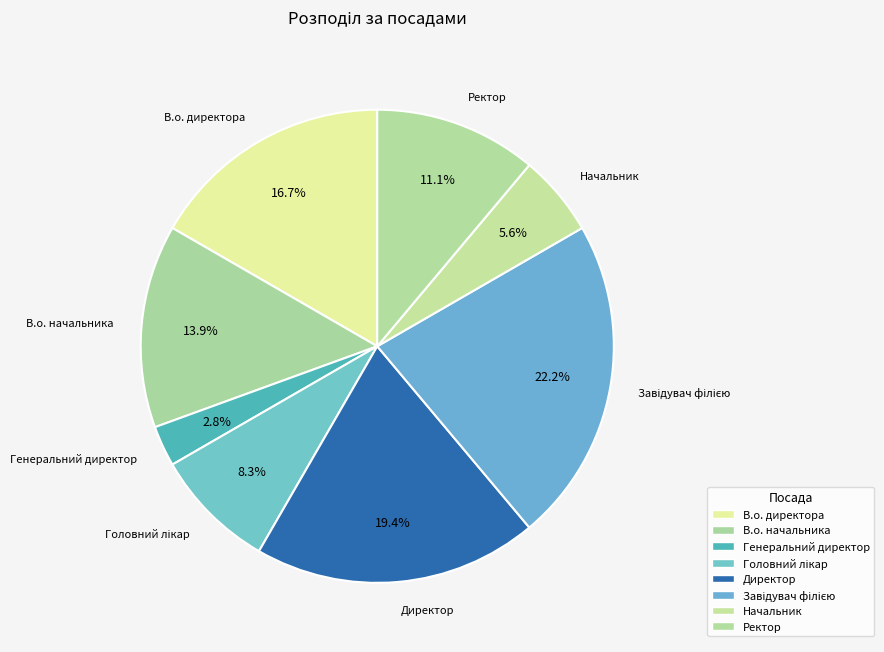

Which slice is the largest?

Завідувач філією